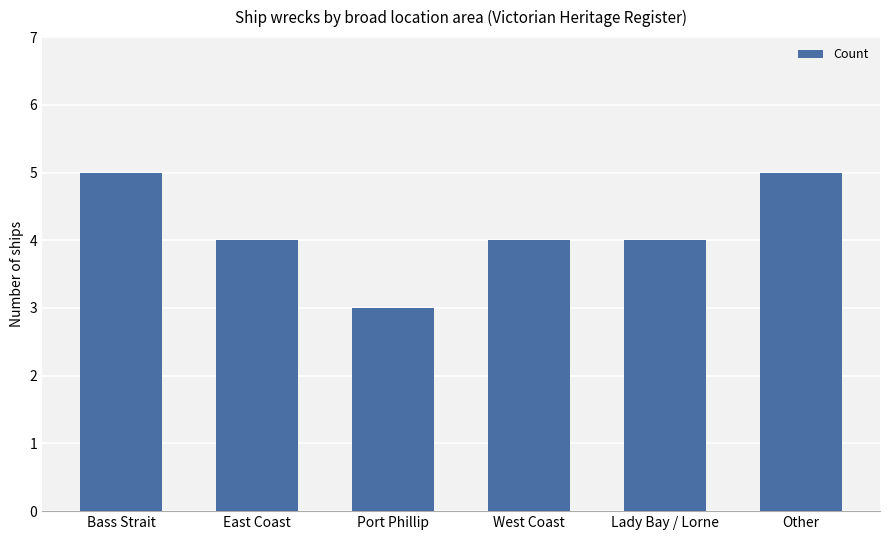

Does the chart contain stacked bars?

No